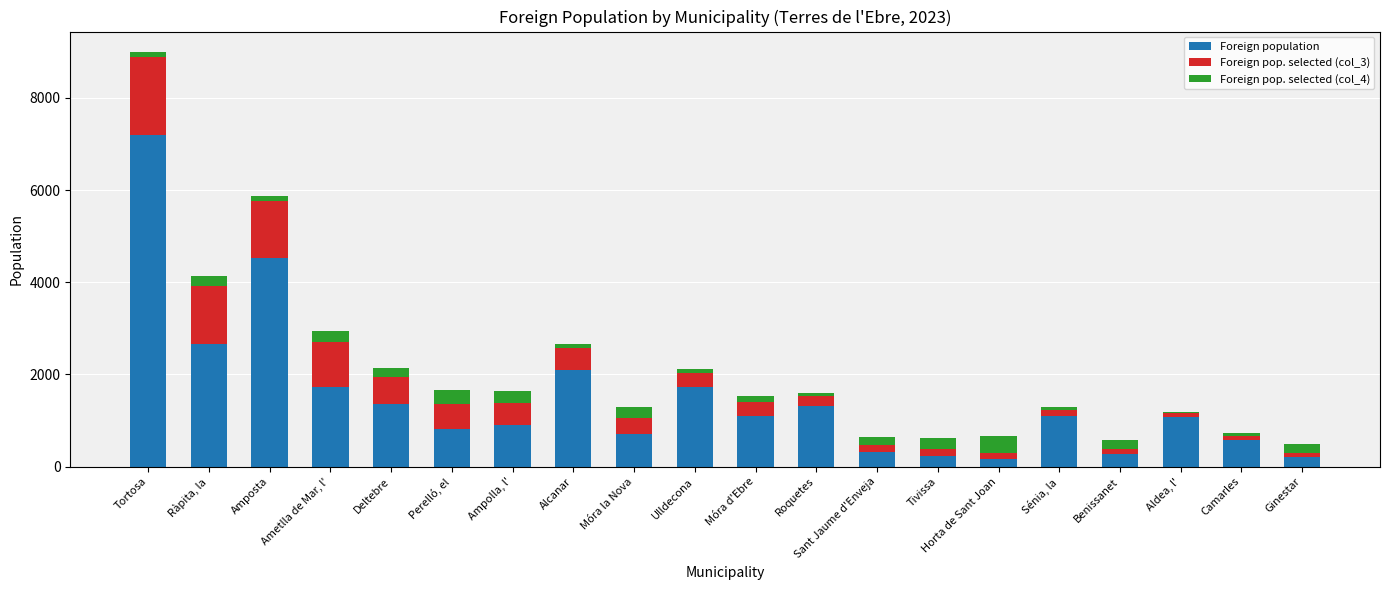

How many bars are there in total?

20